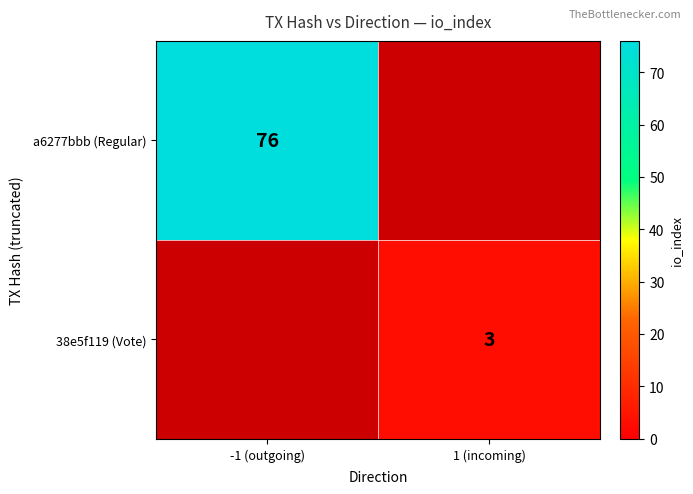

Count the number of data series in this chart.

2